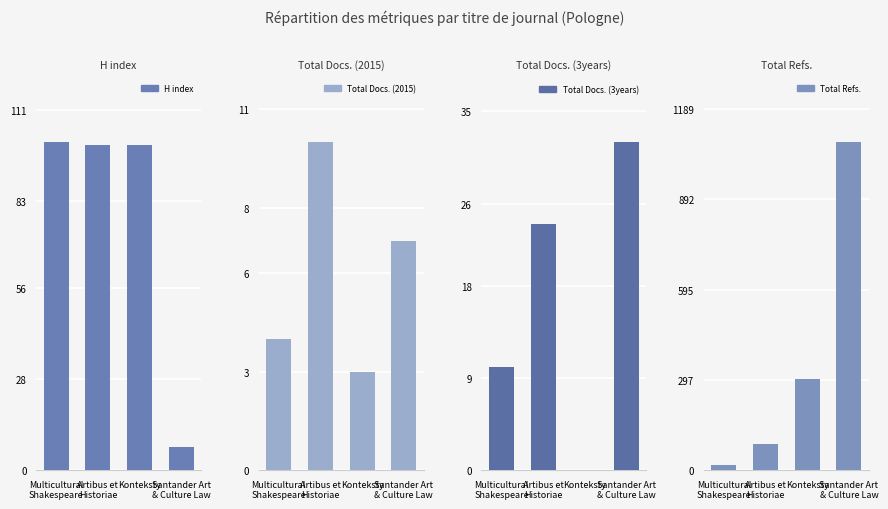

Is it true that Total Refs. equals 200 at Konteksty?

False